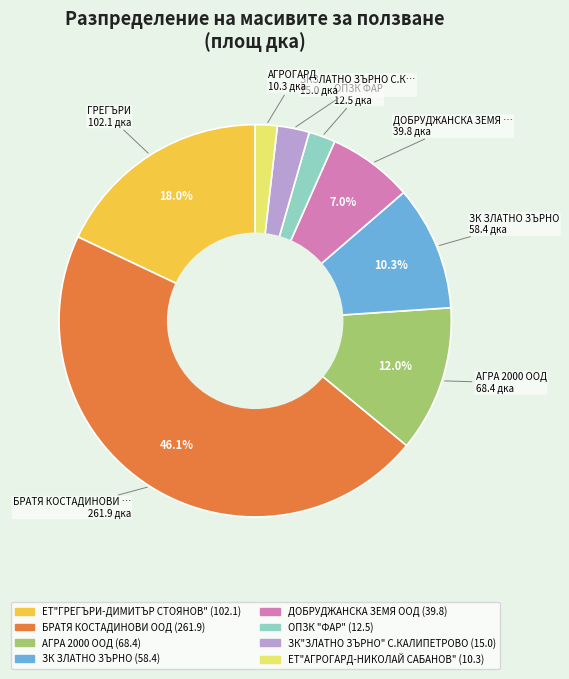

Is it true that ДОБРУДЖАНСКА ЗЕМЯ ООД is 7% of the pie?

True